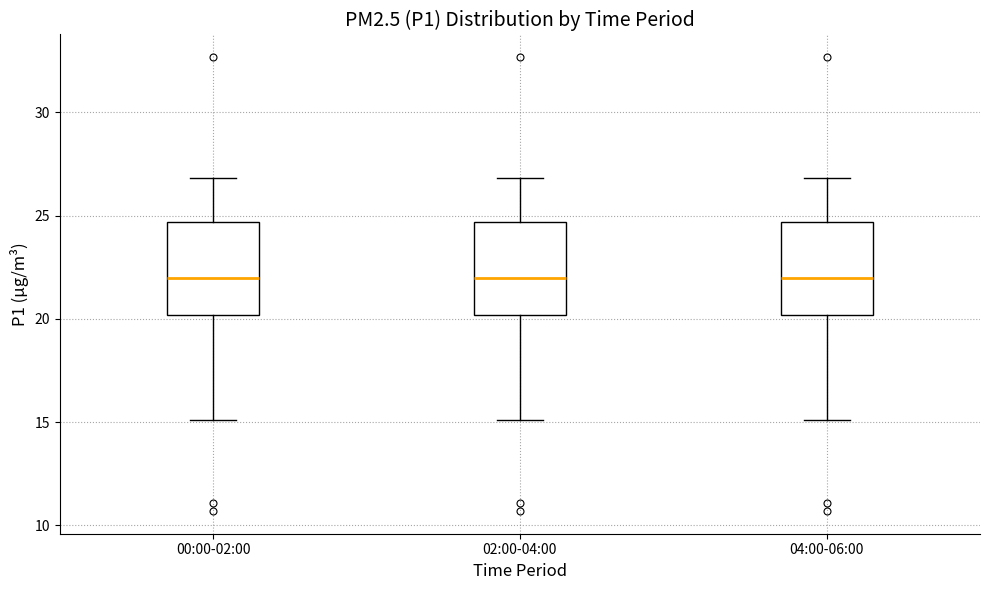

Where is the upper edge of the box for 04:00-06:00 on the y-axis? The values are not printed on the chart, so give them approximately, as read against the axis.

24.5